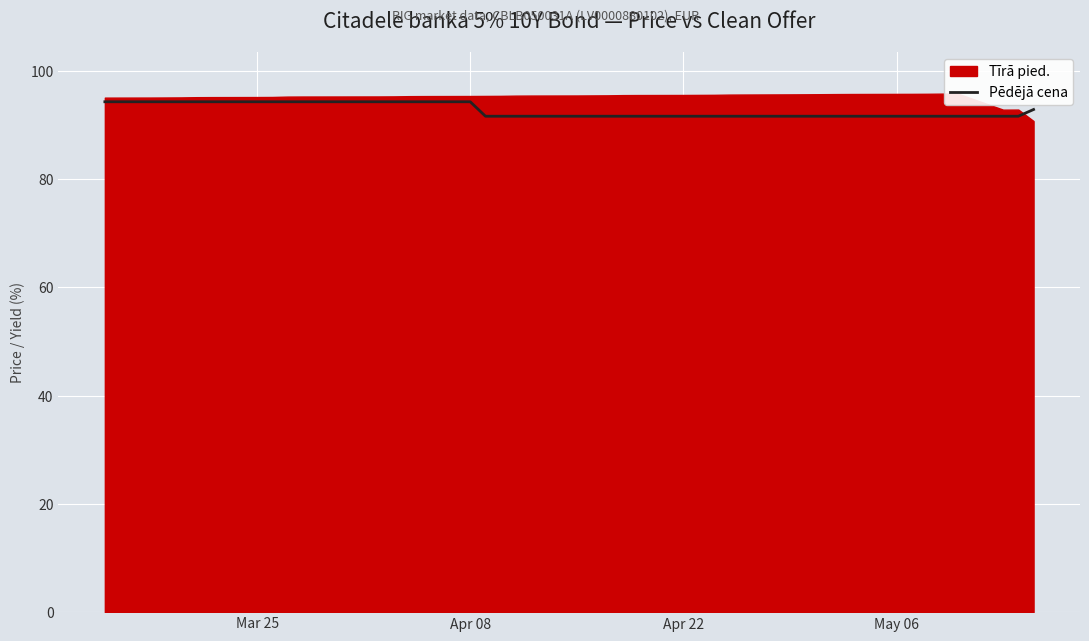

What is the value of the 20th point from the left?

91.6